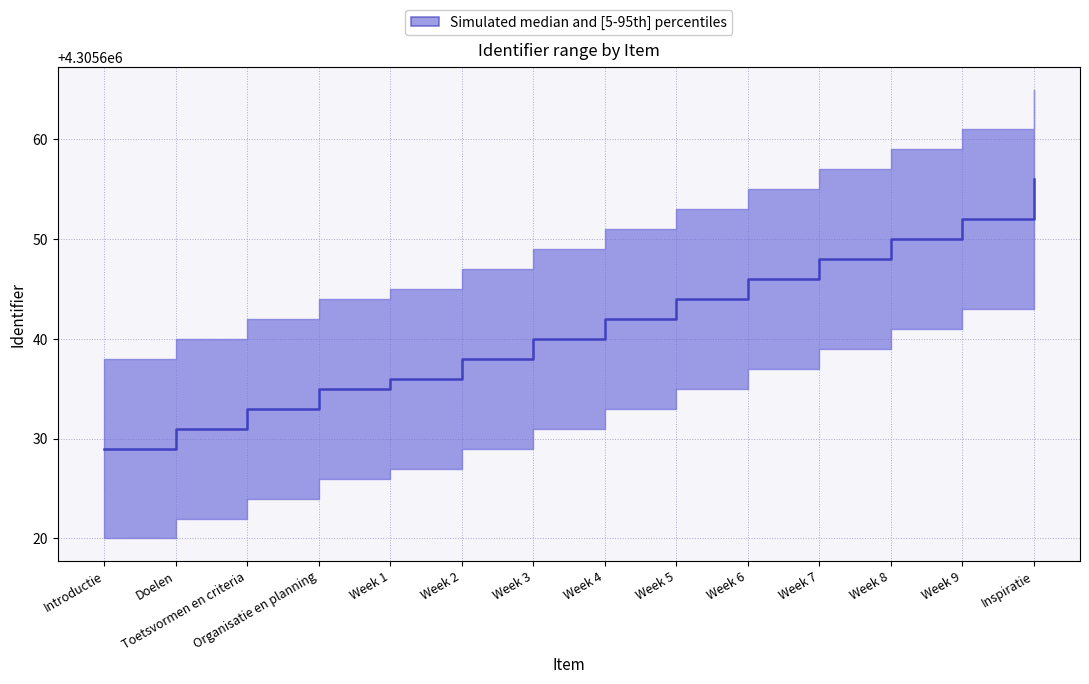

Is it true that the value at Week 7 is 1849109?

False